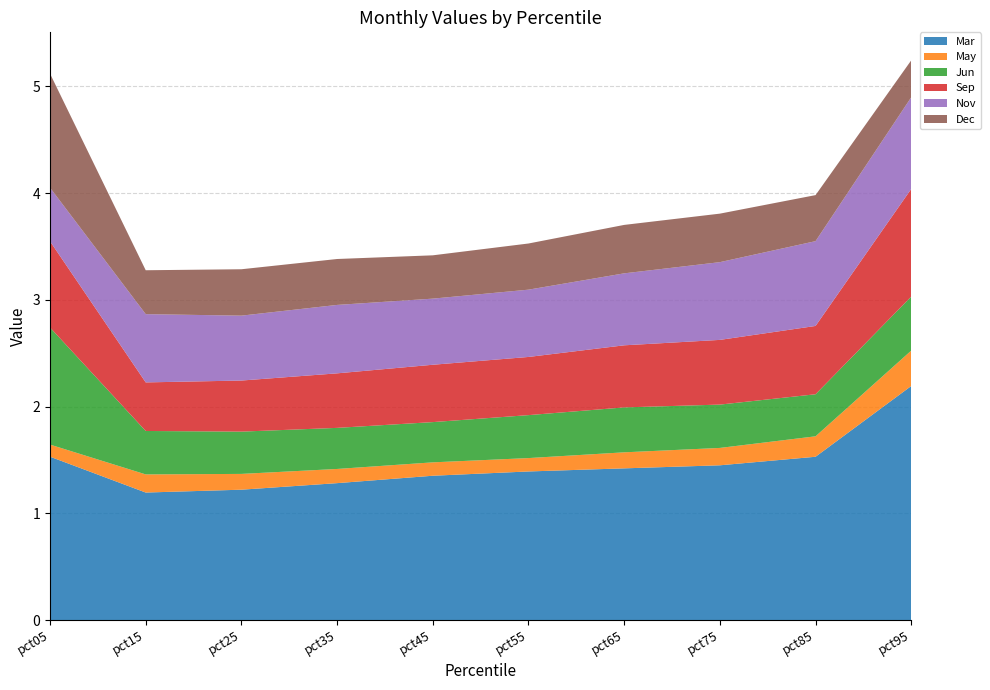

Reading right to left, what are all the values shown in this chart?

Mar: 2.2	1.5	1.4	1.4	1.4	1.4	1.3	1.2	1.2	1.5
May: 0.3	0.2	0.2	0.2	0.1	0.1	0.1	0.1	0.2	0.1
Jun: 0.5	0.4	0.4	0.4	0.4	0.4	0.4	0.4	0.4	1.1
Sep: 1.0	0.6	0.6	0.6	0.5	0.5	0.5	0.5	0.5	0.8
Nov: 0.9	0.8	0.7	0.7	0.6	0.6	0.6	0.6	0.6	0.5
Dec: 0.3	0.4	0.5	0.5	0.4	0.4	0.4	0.4	0.4	1.1